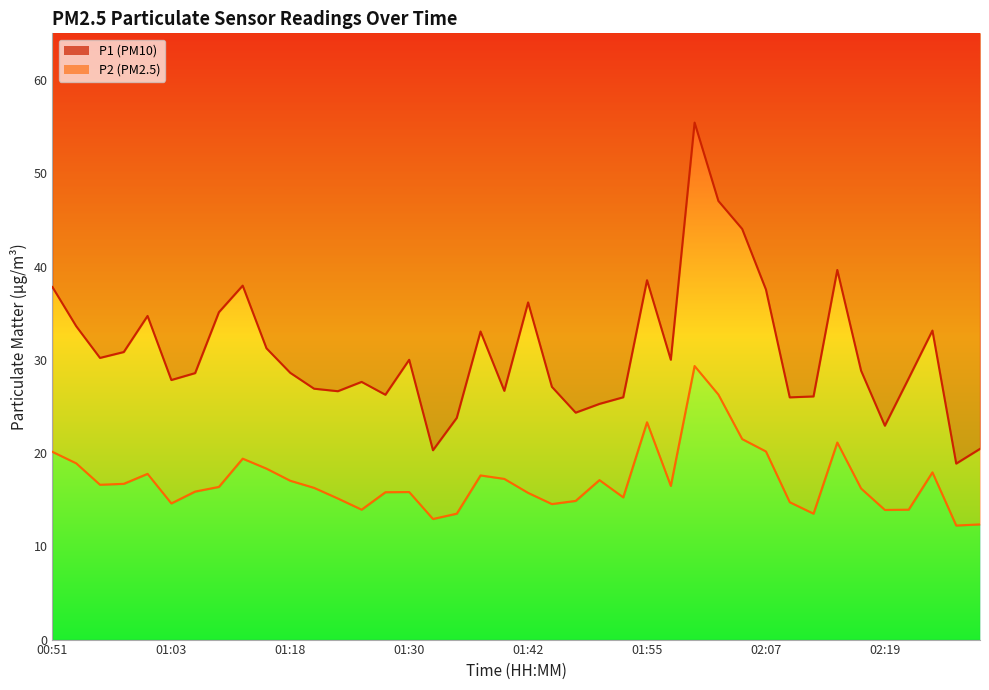

How many distinct data groups are displayed?

2